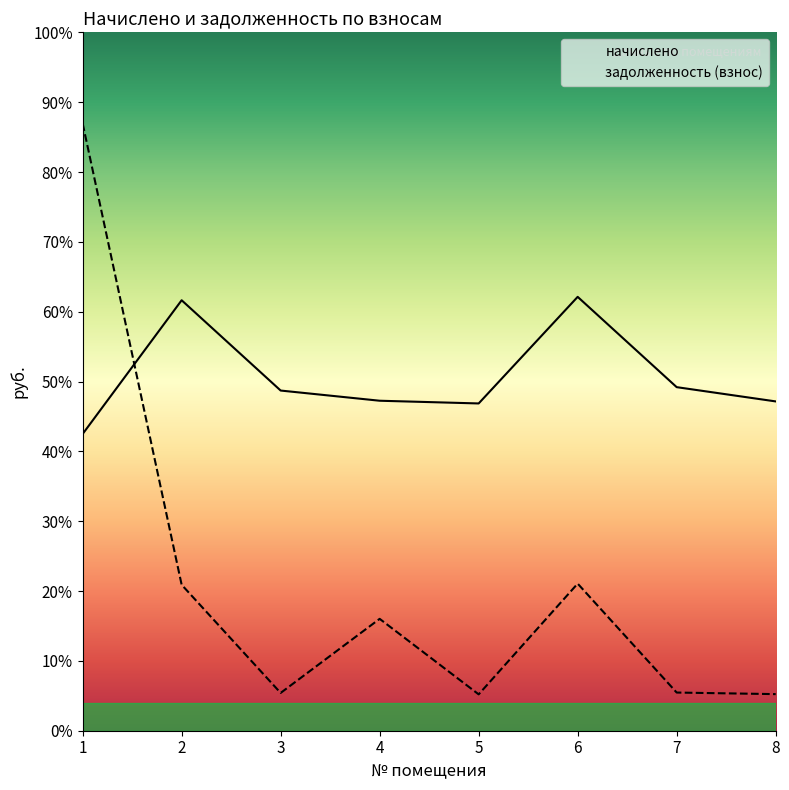

Reading right to left, transcribe all the data shown in this chart.

начислено: 4478.5	4672.4	5900.5	4450.8	4487.8	4626.3	5854.3	4035.2
задолженность (взнос): 497.6	519.2	2000.5	494.5	1521.5	514.0	1984.8	8259.0